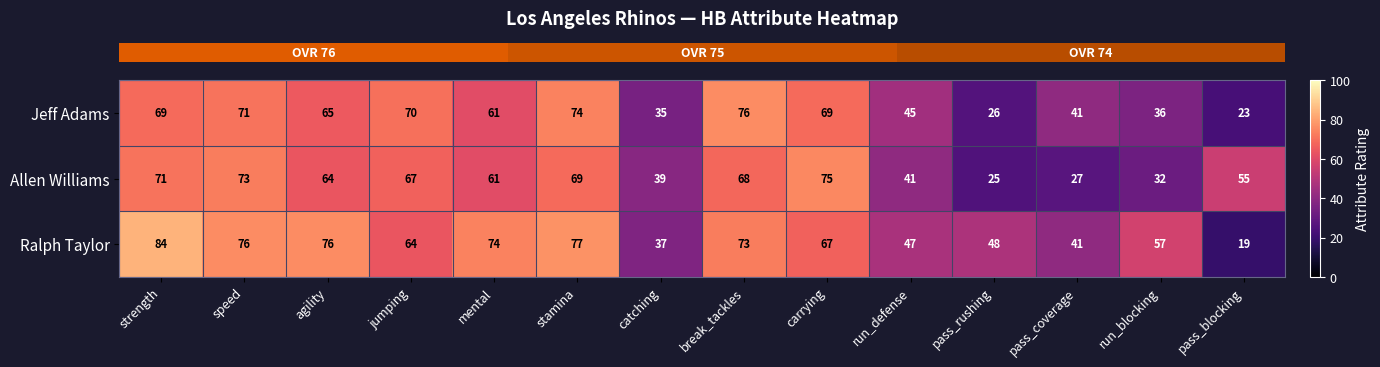

Rank the series at speed from highest to lowest value.

Ralph Taylor, Allen Williams, Jeff Adams